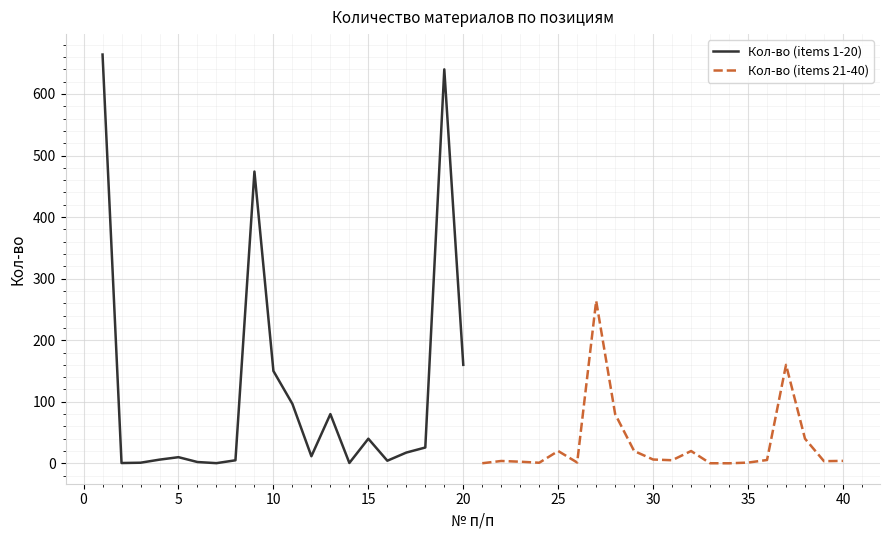

What value does the Кол-во (items 1-20) series have at 20?

160.0